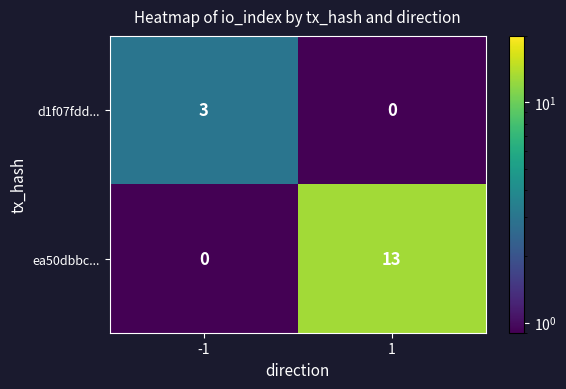

Is it true that ea50dbbc... equals 0 at -1?

True